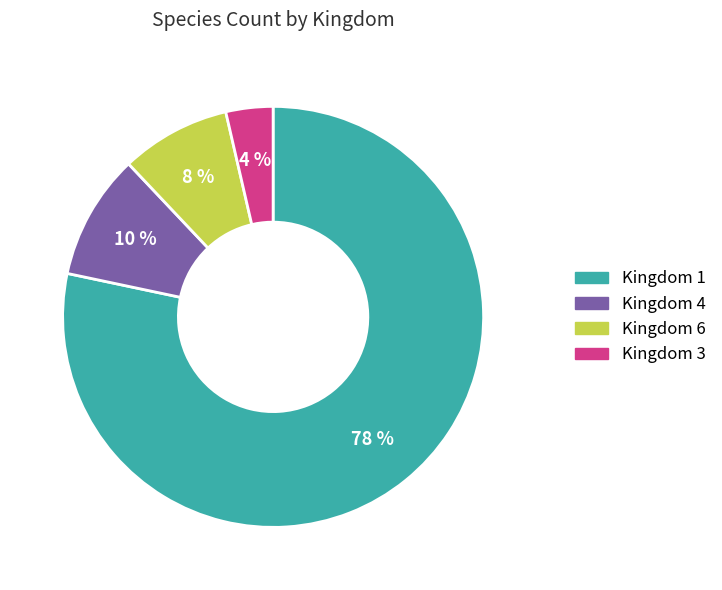

To the nearest percent, what portion does Kingdom 1 represent?

78%